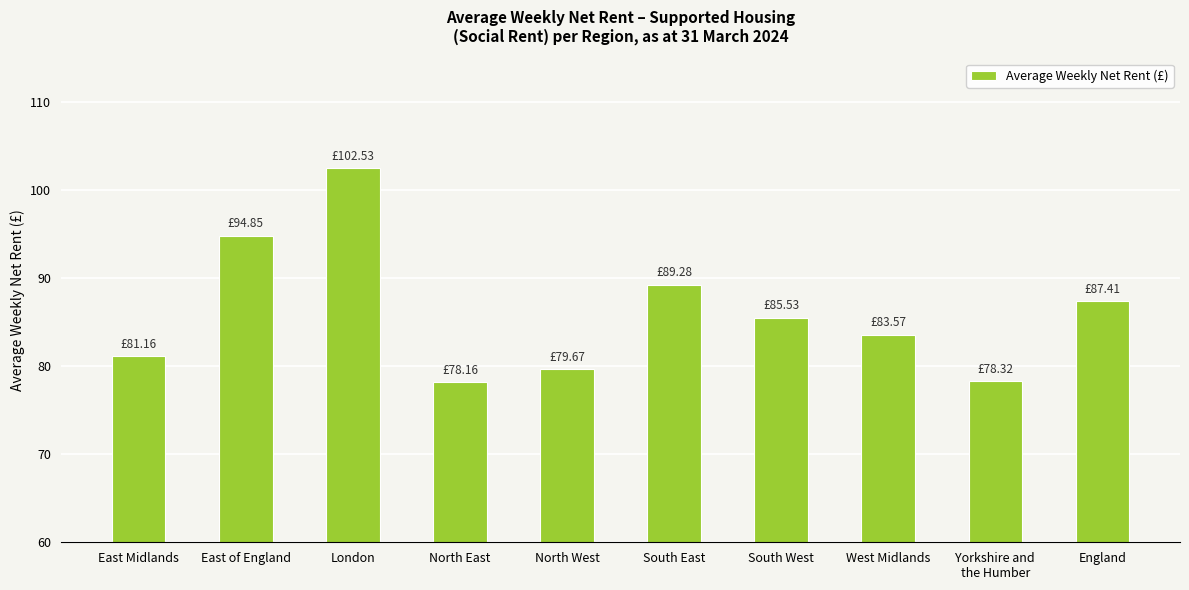

What is the ratio of the value at London to the value at South East?

1.1